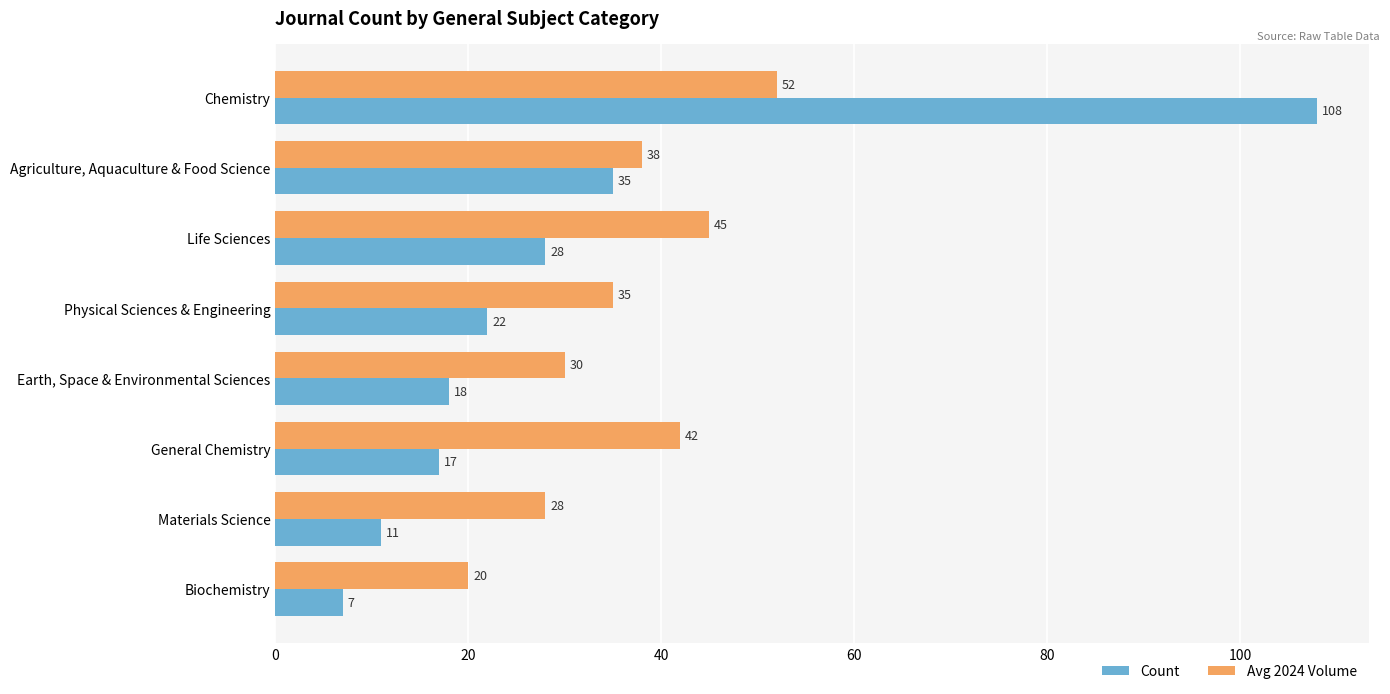

List the series in order of their peak value, lowest first.

Avg 2024 Volume, Count